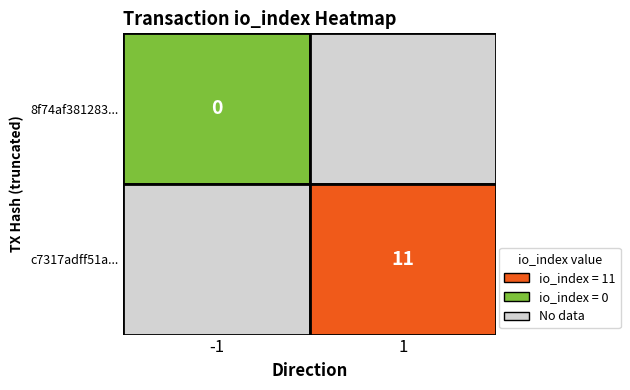

Reading left to right, what are all the values shown in this chart?

8f74af381283e7bf5723cb375f9267e338981b8: direction=-1	io_index=0
c7317adff51a6786f7cad77a45f04651b0dfd50: direction=1	io_index=11